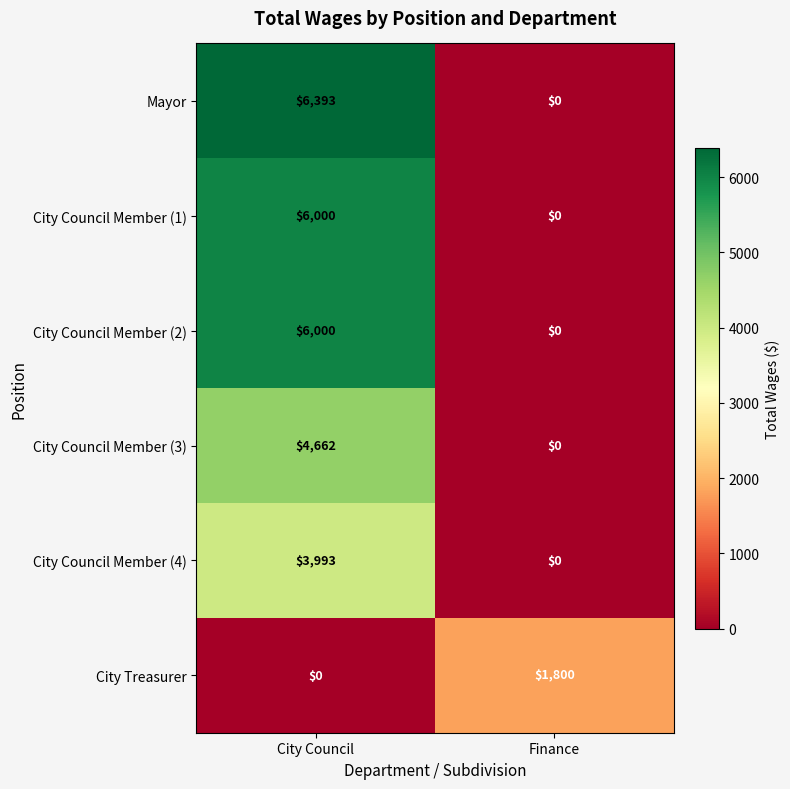

What is the total value across all series at City Council?

27048